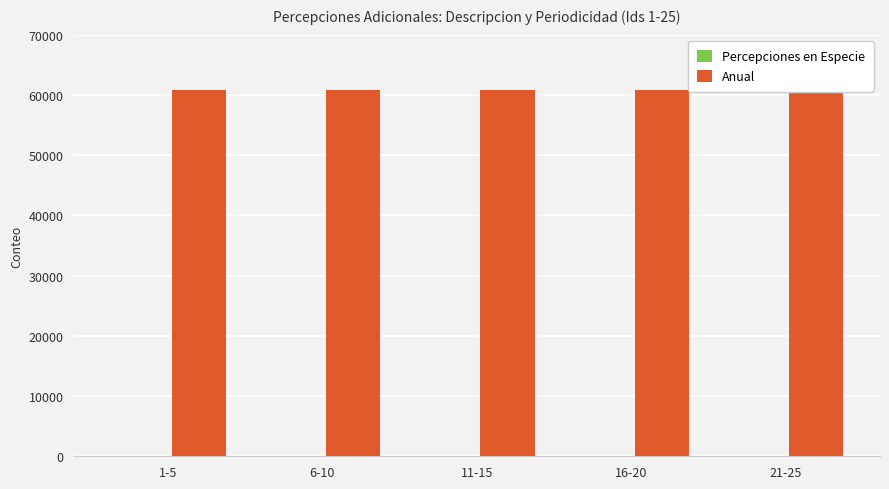

Reading left to right, what are all the values shown in this chart?

Percepciones en Especie: 25	22	23	24	21
Anual: 60804	60805	60804	60805	60804